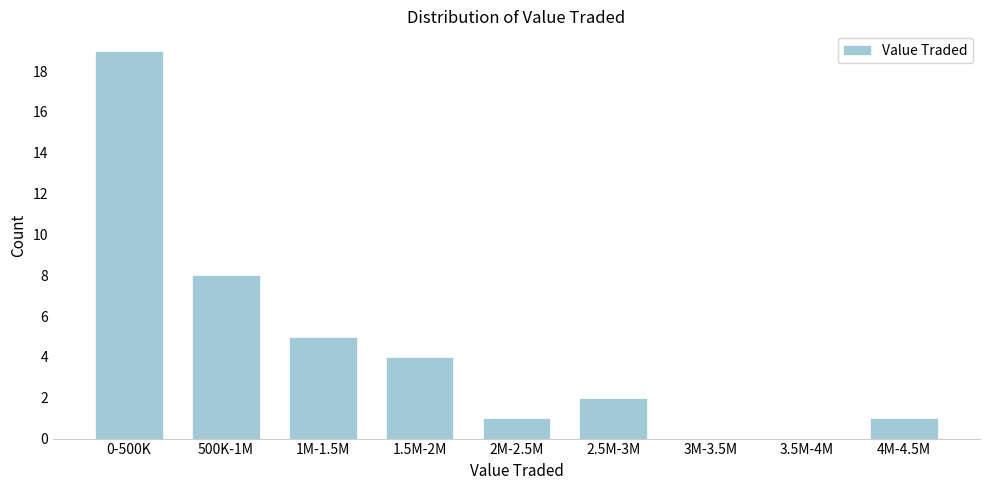

Reading left to right, what are all the values shown in this chart?

0-500K=19	500K-1M=8	1M-1.5M=5	1.5M-2M=4	2M-2.5M=1	2.5M-3M=2	3M-3.5M=0	3.5M-4M=0	4M-4.5M=1